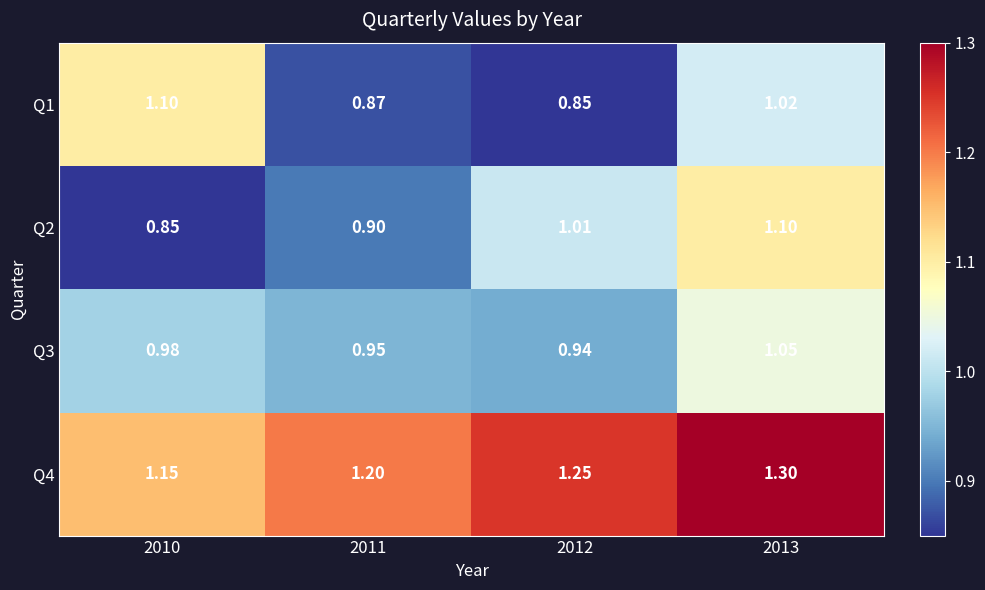

Reading left to right, transcribe all the data shown in this chart.

Q1: 2010=1.1	2011=0.9	2012=0.8	2013=1.0
Q2: 2010=0.8	2011=0.9	2012=1.0	2013=1.1
Q3: 2010=1.0	2011=0.9	2012=0.9	2013=1.1
Q4: 2010=1.1	2011=1.2	2012=1.2	2013=1.3